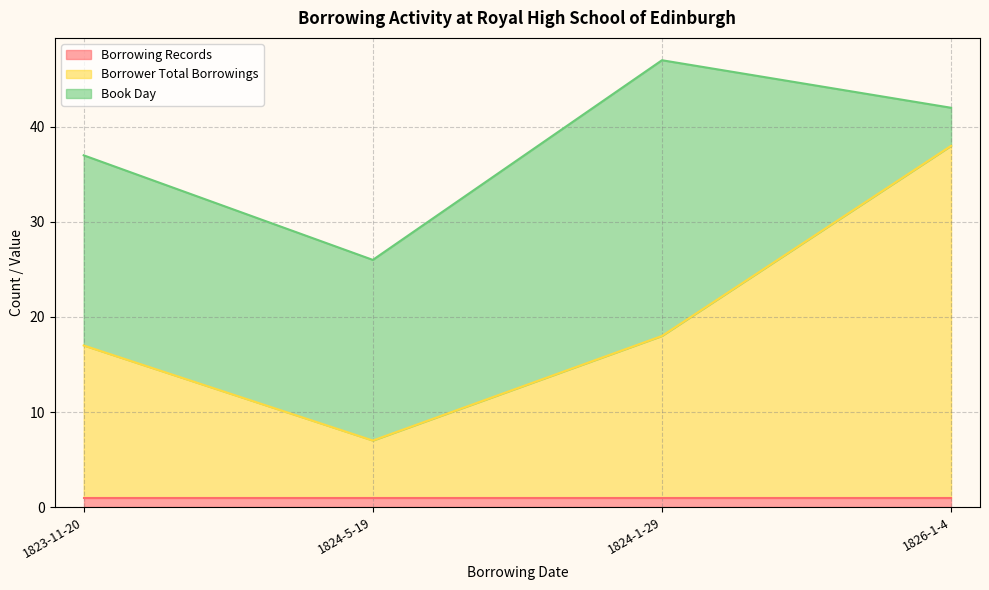

Between 1826-1-4 and 1824-1-29, which is larger?

1826-1-4